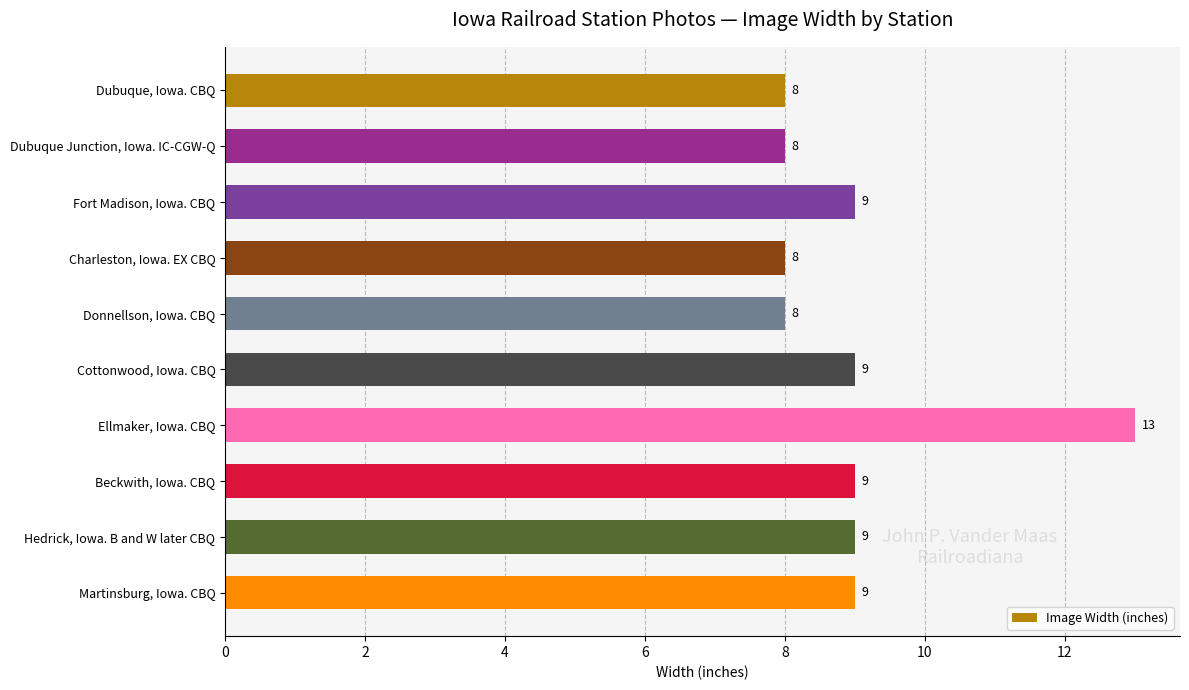

What position from the top is Charleston, Iowa. EX CBQ?

4